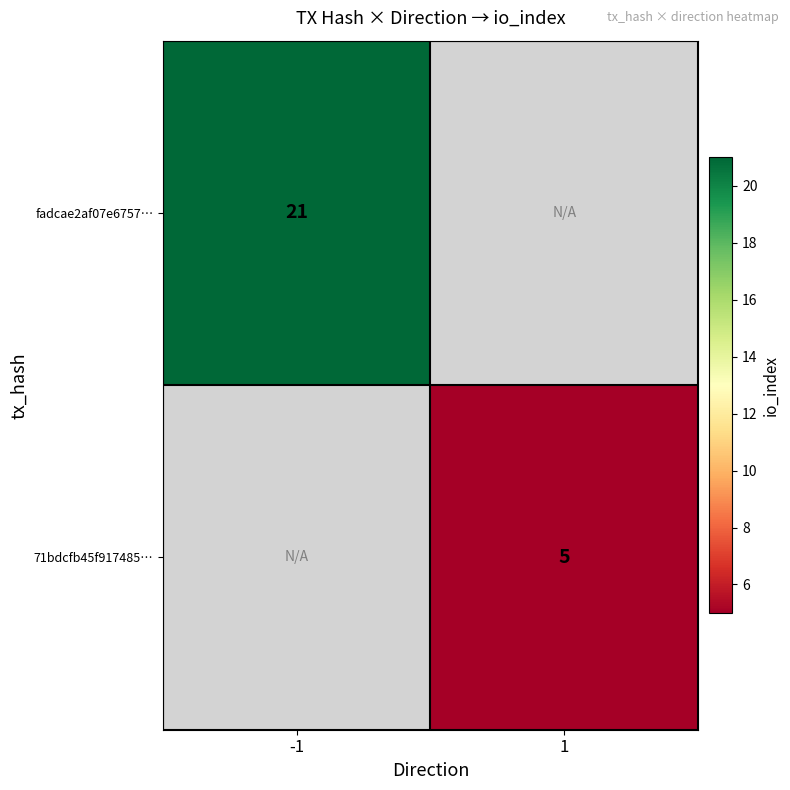

The fadcae2af07e6757… series shows 34 at -1. True or false?

False